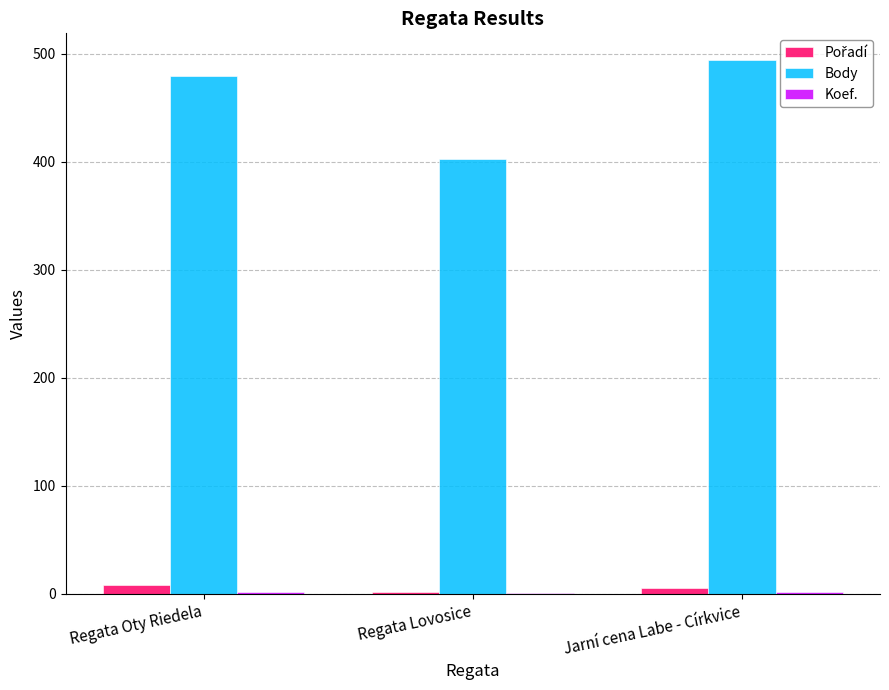

Is it true that Body equals 402 at Regata Lovosice?

True